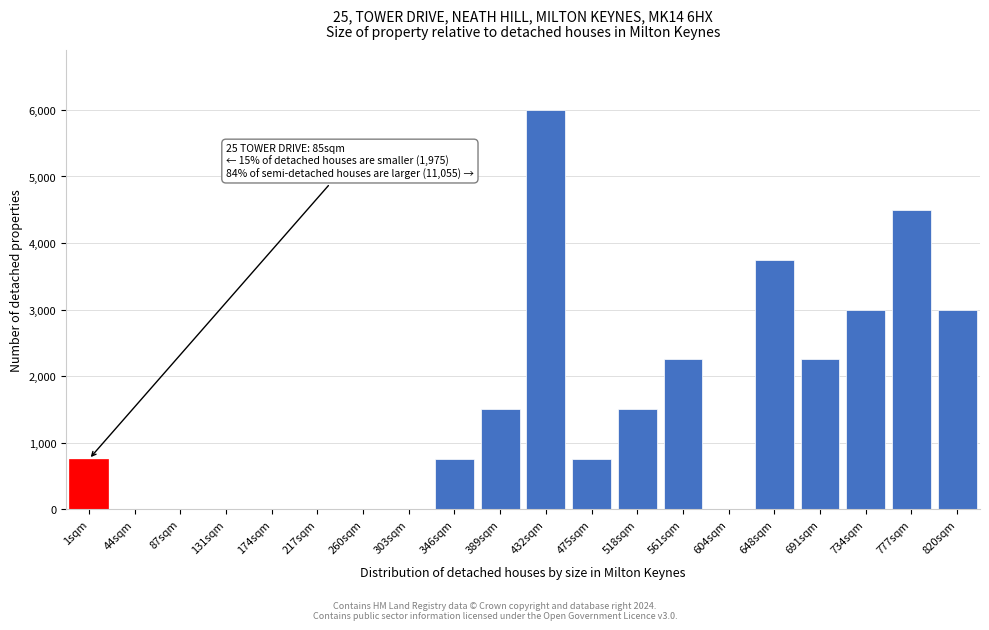

Reading left to right, extract all data points from this chart.

1sqm=750	44sqm=0	87sqm=0	131sqm=0	174sqm=0	217sqm=0	260sqm=0	303sqm=0	346sqm=750	389sqm=1500	432sqm=6000	475sqm=750	518sqm=1500	561sqm=2250	604sqm=0	648sqm=3750	691sqm=2250	734sqm=3000	777sqm=4500	820sqm=3000